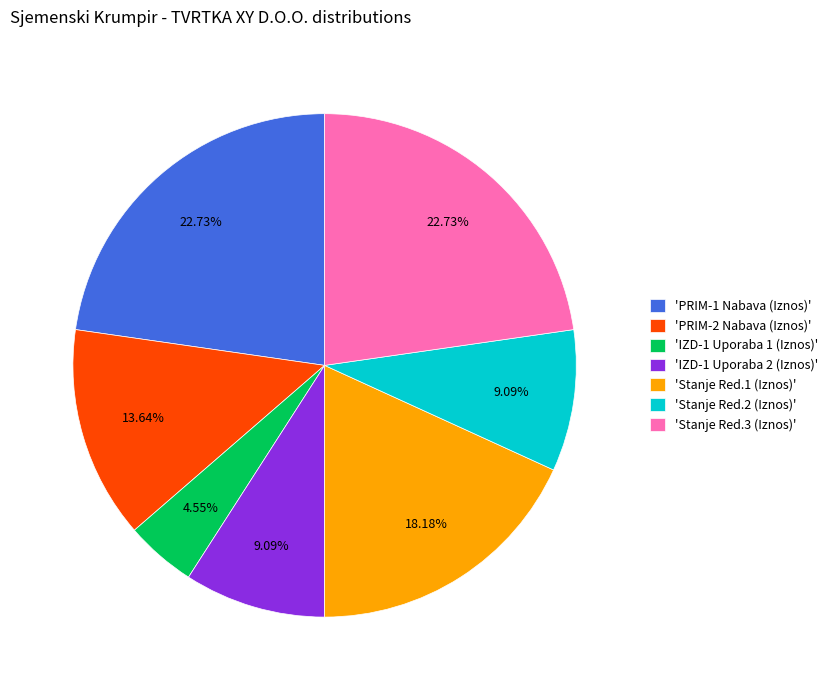

Is there a majority slice in this chart?

No